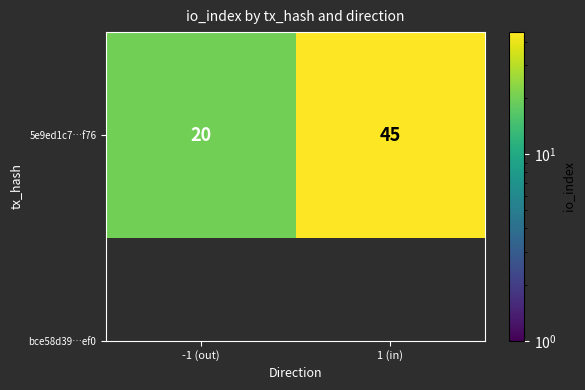

Reading left to right, transcribe all the data shown in this chart.

20	45